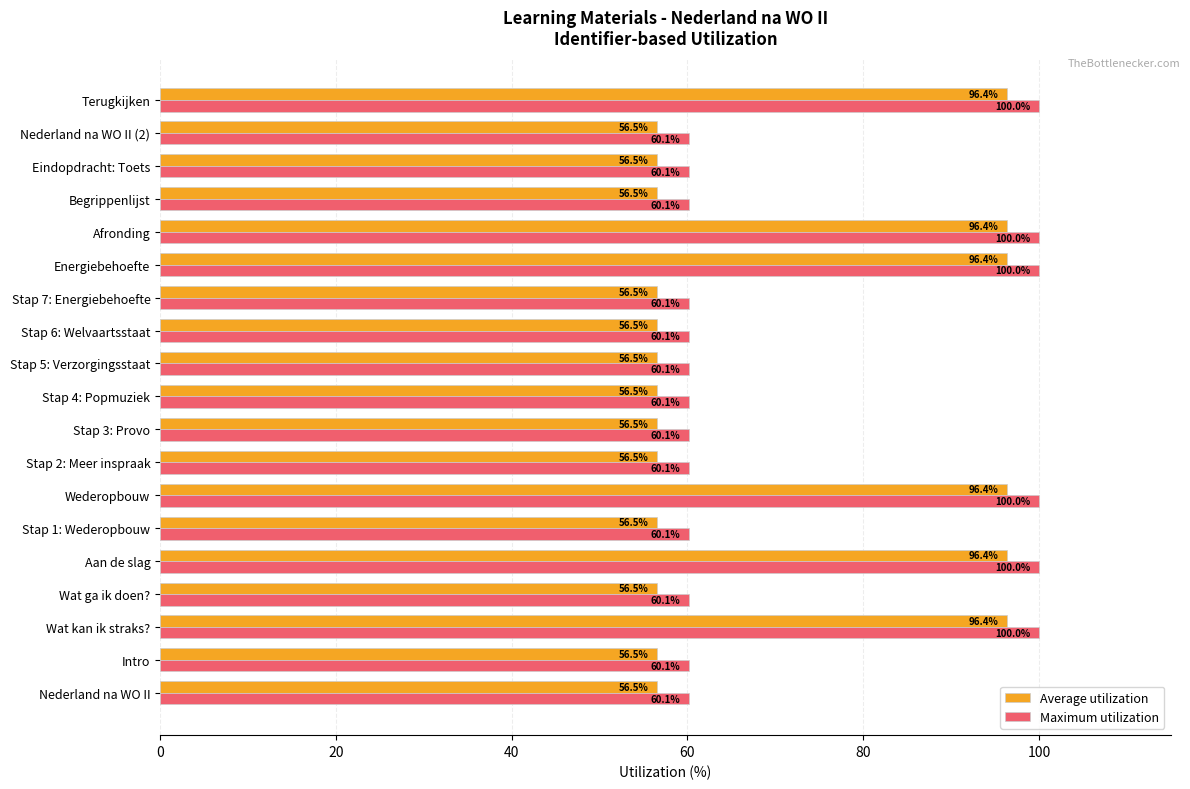

What is the spread (max minus min) of values at Stap 6: Welvaartsstaat?

3.6